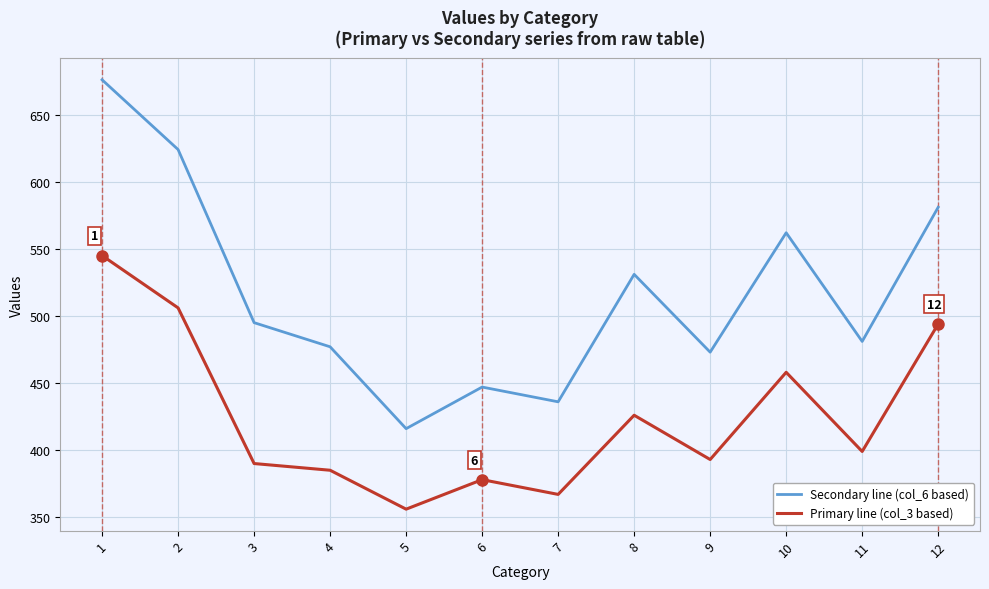

What is the lowest value of the Secondary line (col_6 based) series?

416